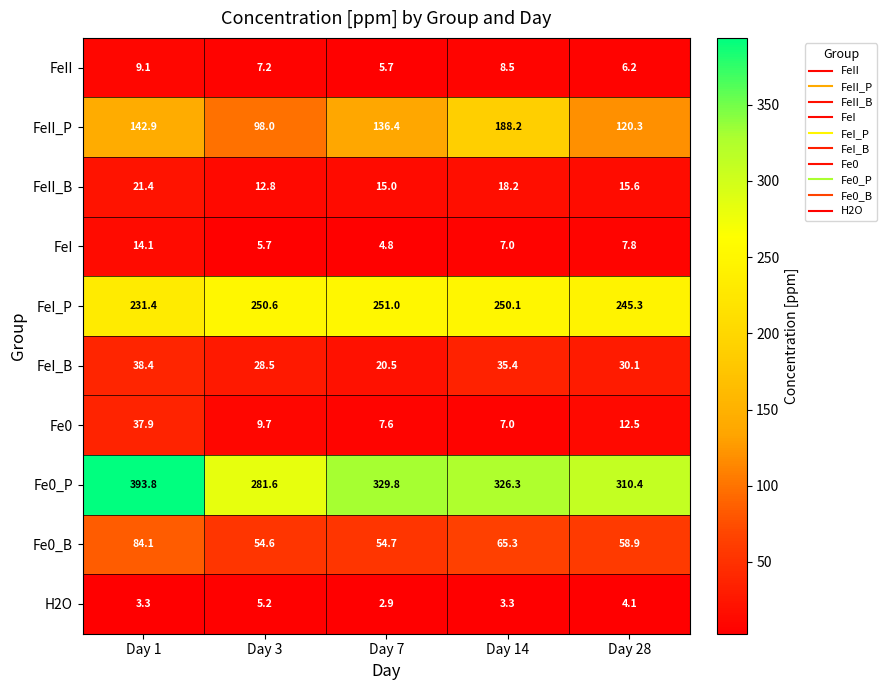

Between Day 14 and Day 28, which series saw the biggest shift?

FeII_P